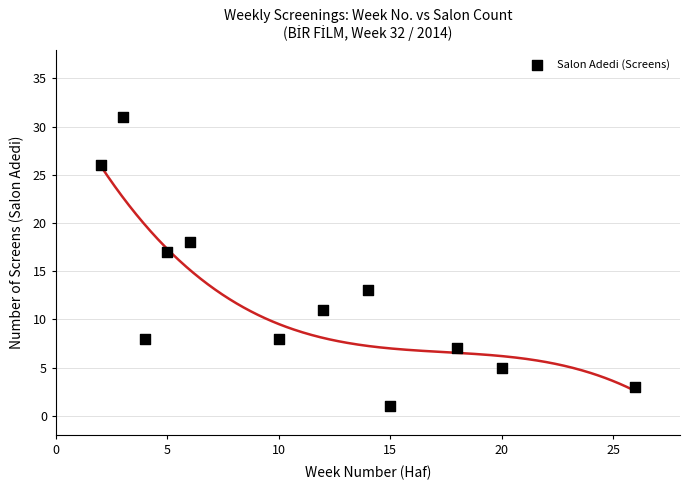

What is the range of Y values (max minus min)?

30